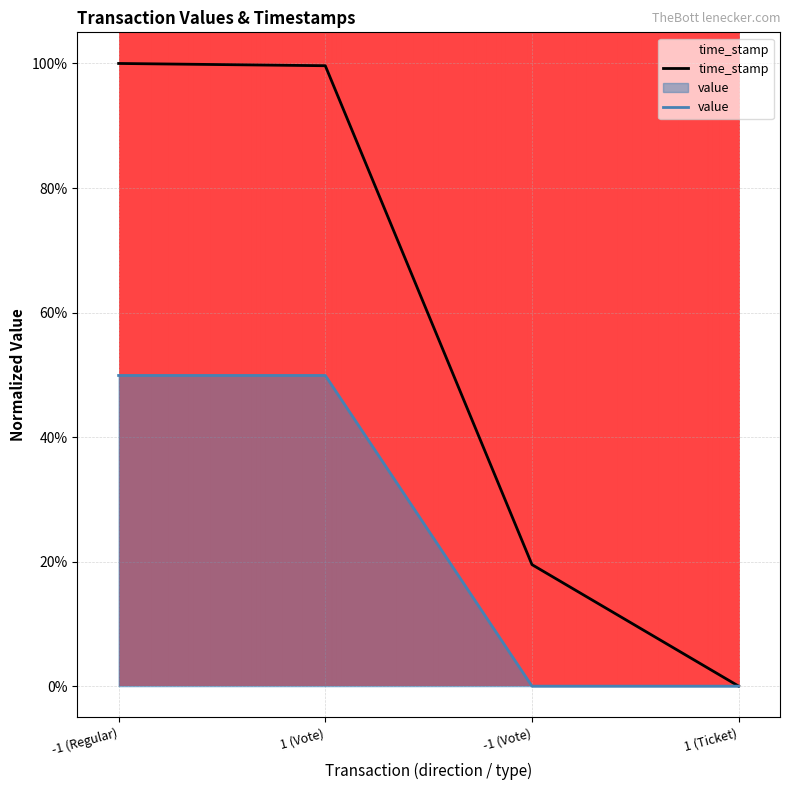

What position from the right is -1 (Vote)?

2